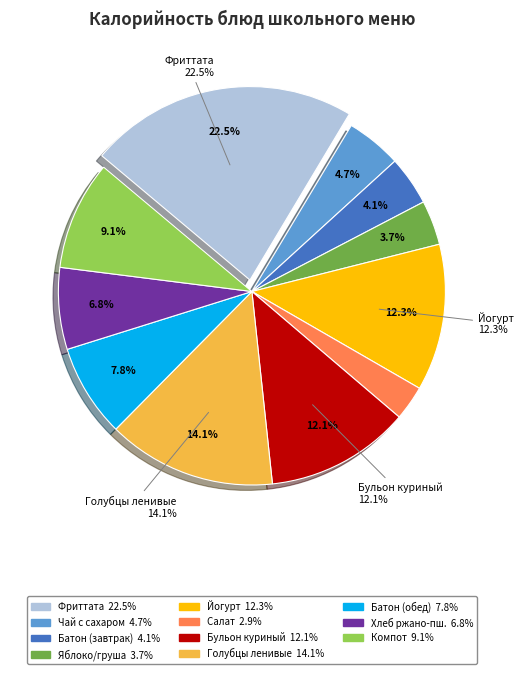

How many segments does this pie chart have?

11